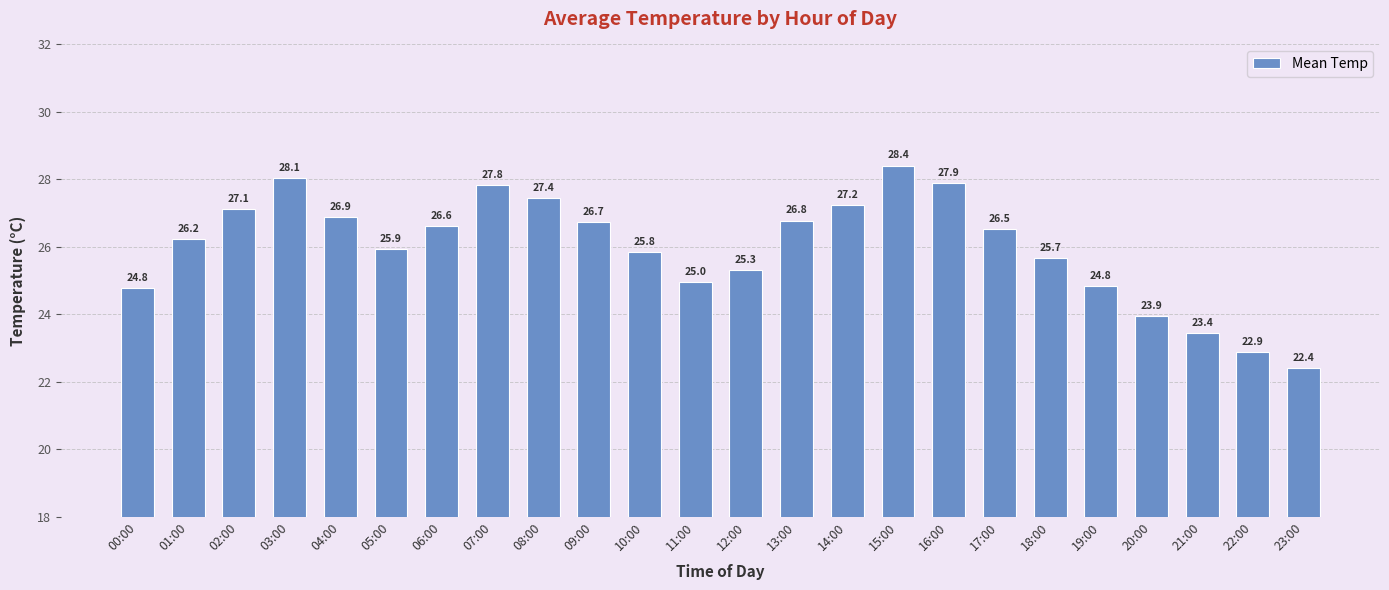

What is the change in value from 02:00 to 12:00?

-1.8